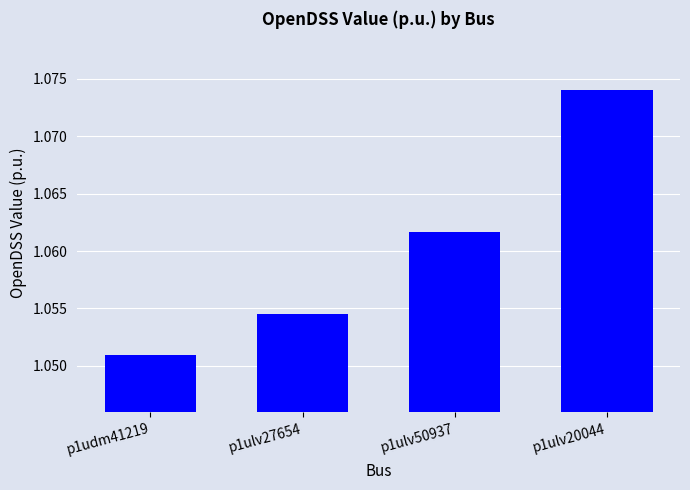

List the labels in order of value, largest first.

p1ulv20044, p1ulv50937, p1ulv27654, p1udm41219